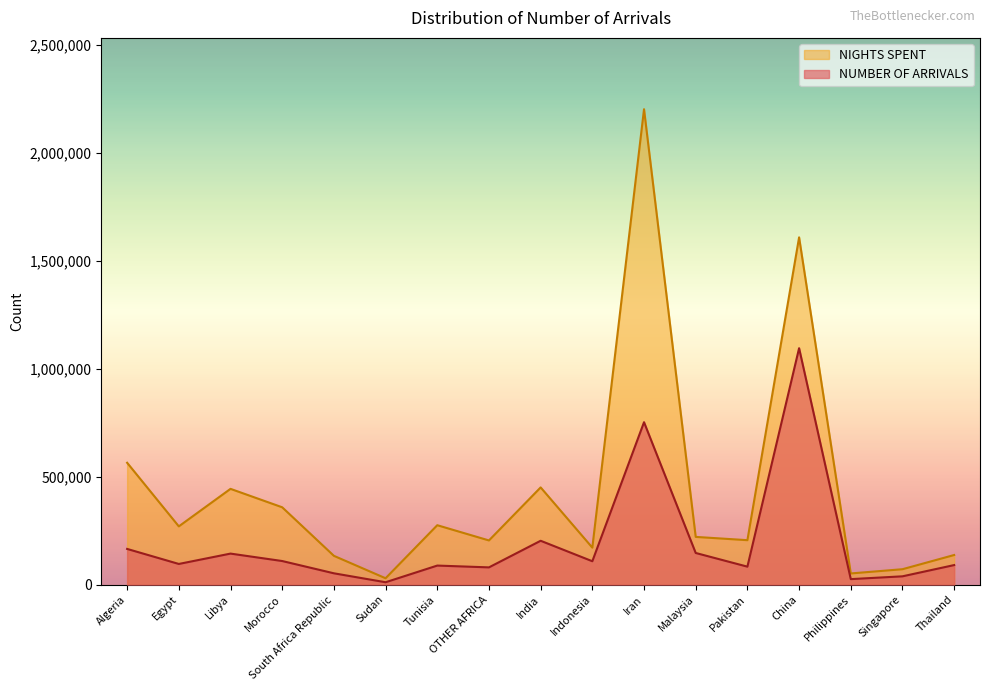

What is the maximum value for NUMBER OF ARRIVALS?

1095936